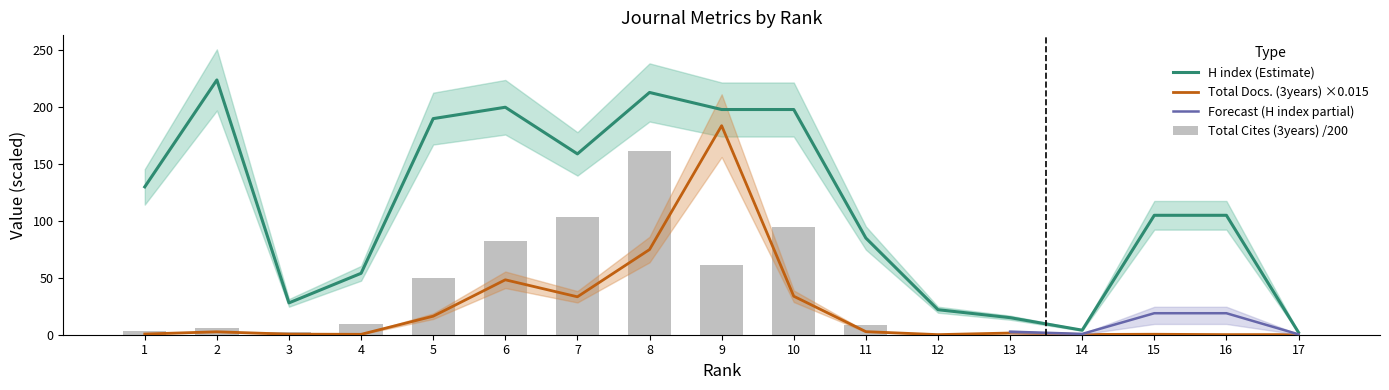

At which category is the sum across all series the highest?

8